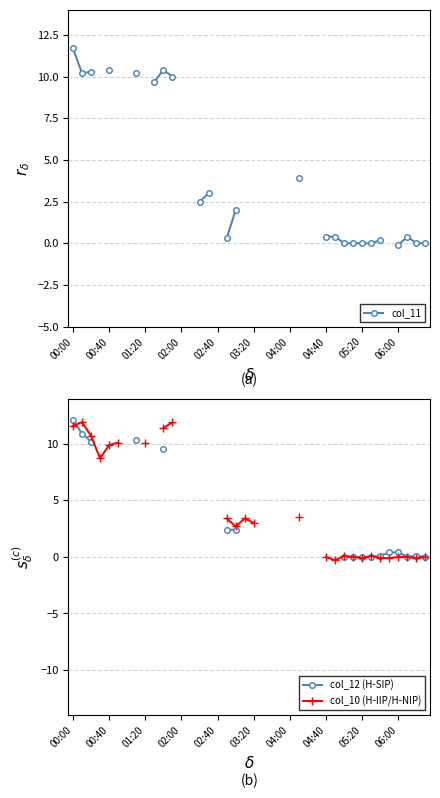

At which category is the sum across all series the highest?

00:00